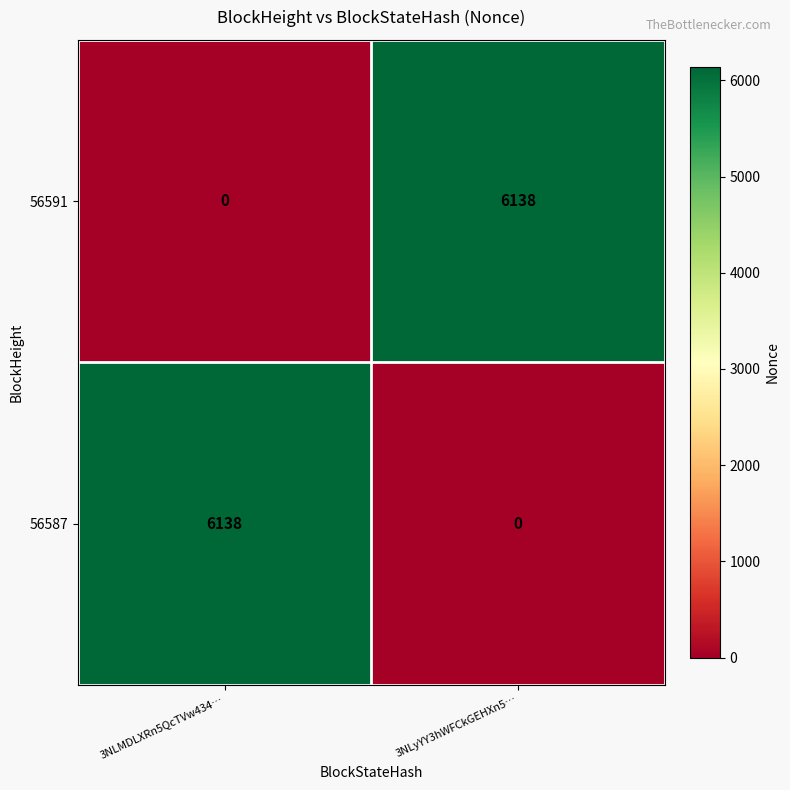

Where is 56591 nearest to the value 3069?

3NLMDLXRn5QcTVw434…